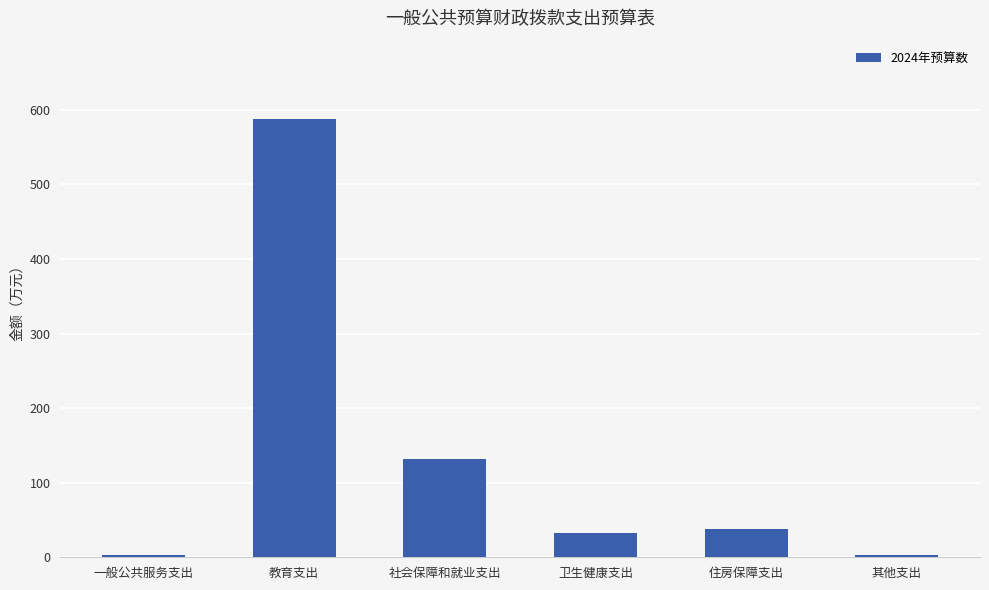

What is the label of the 6th bar from the right?

一般公共服务支出